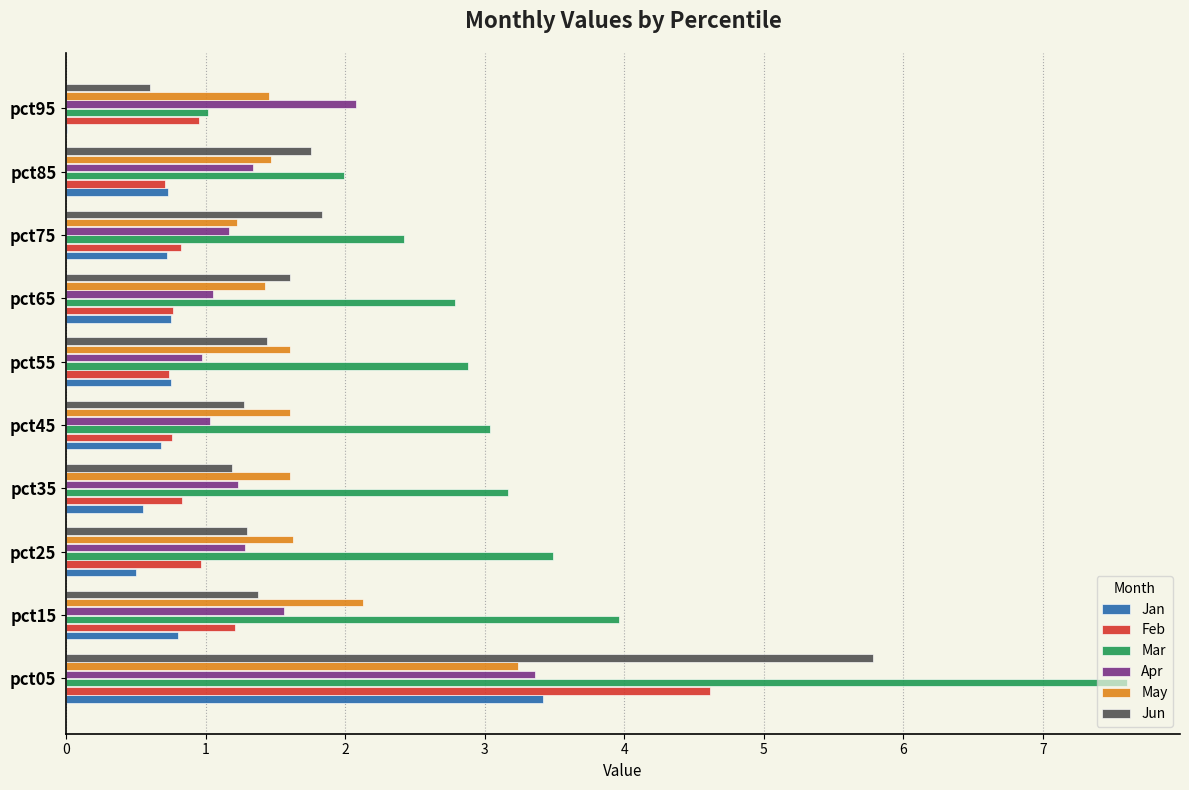

What is the sum of the Apr values at pct15 and pct75?

2.7